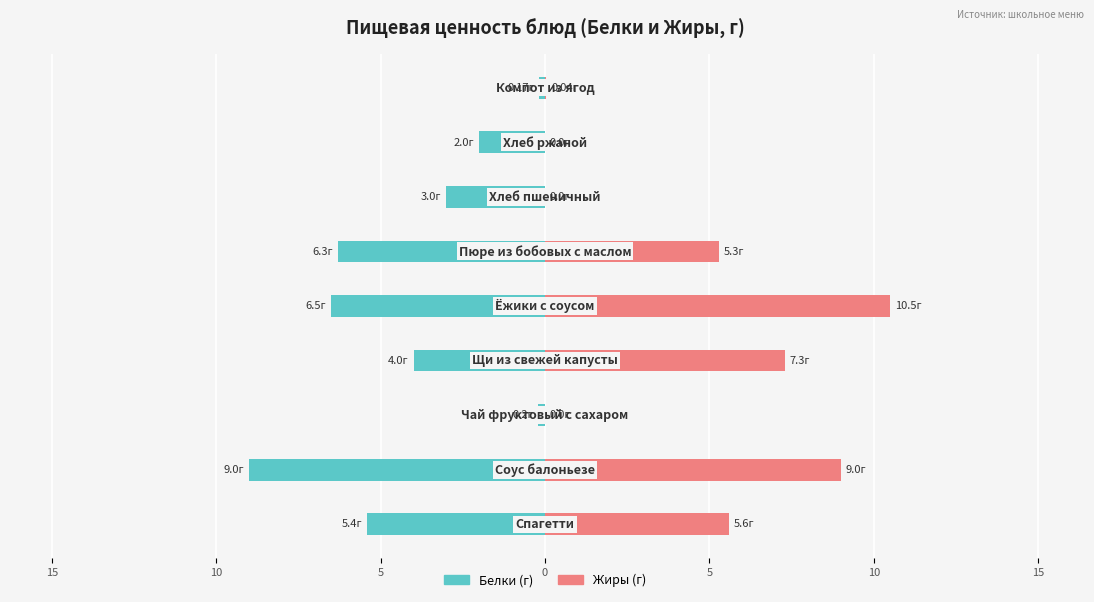

Is the value of Жиры at 0 greater than the value of Белки at 5?

Yes